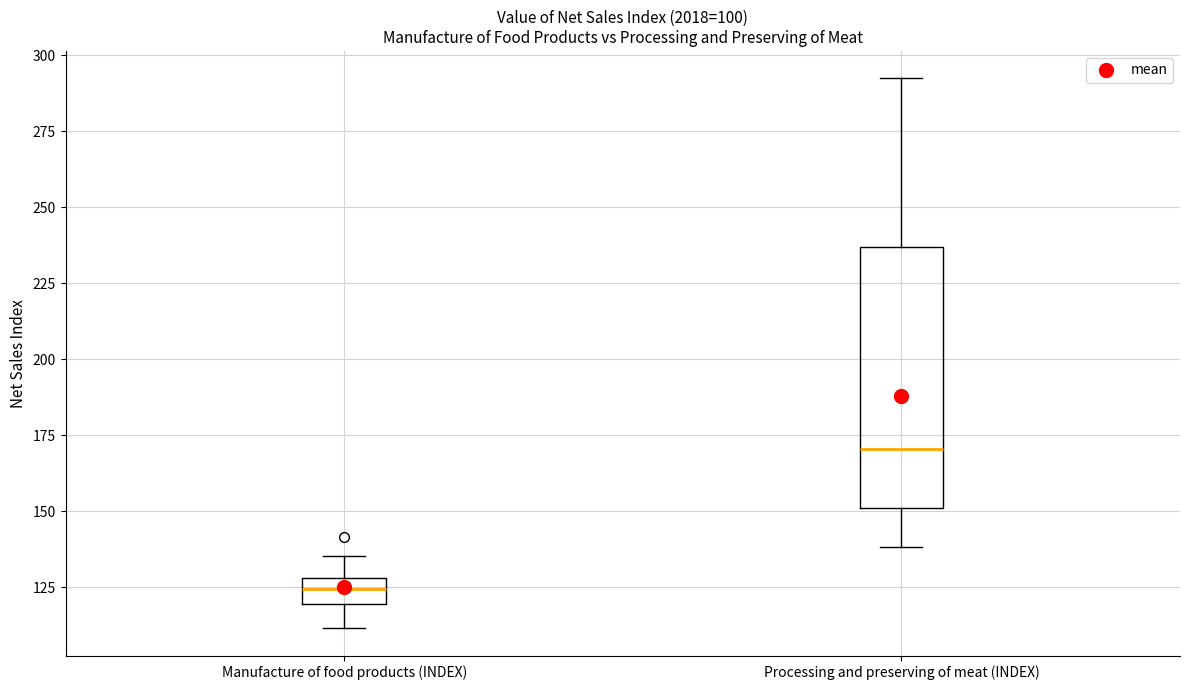

Which box's median line is the highest?

Processing and preserving of meat (INDEX)